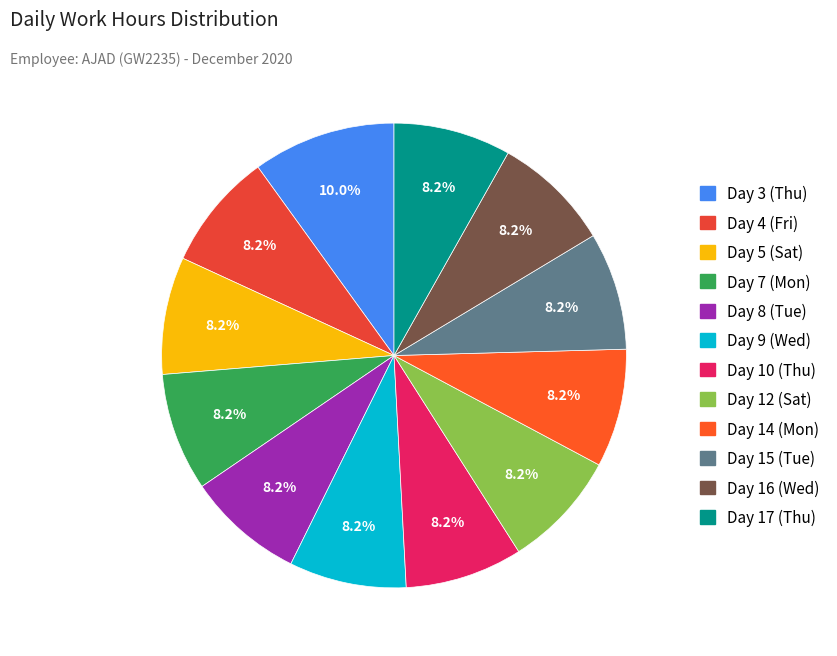

To the nearest percent, what is the average slice percentage?

8%